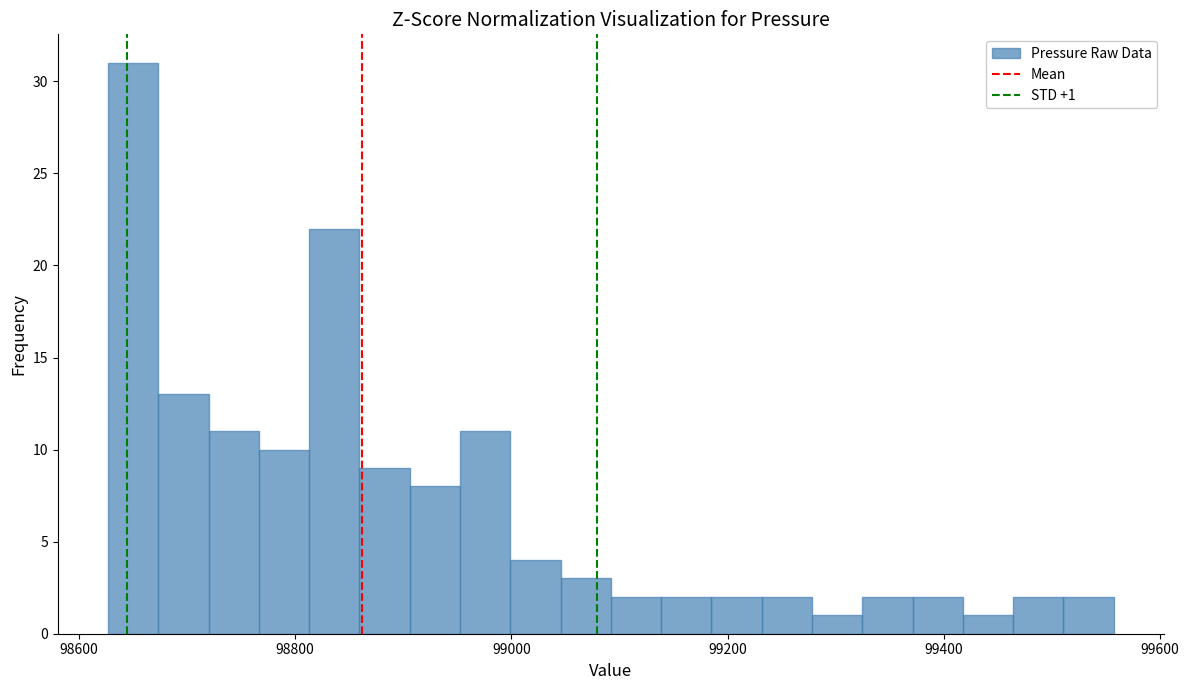

Around what value on the x-axis is the tallest bar? Give the approximate position of its centre, as read against the axis.

98660